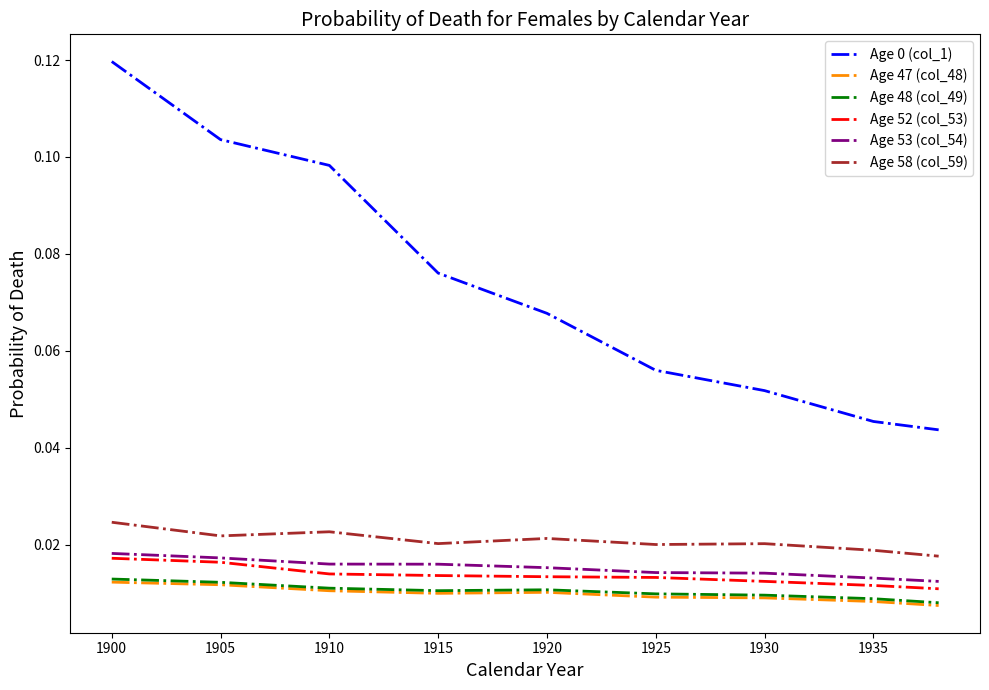

True or false: Age 0 (col_1) and Age 53 (col_54) intersect in this chart.

False